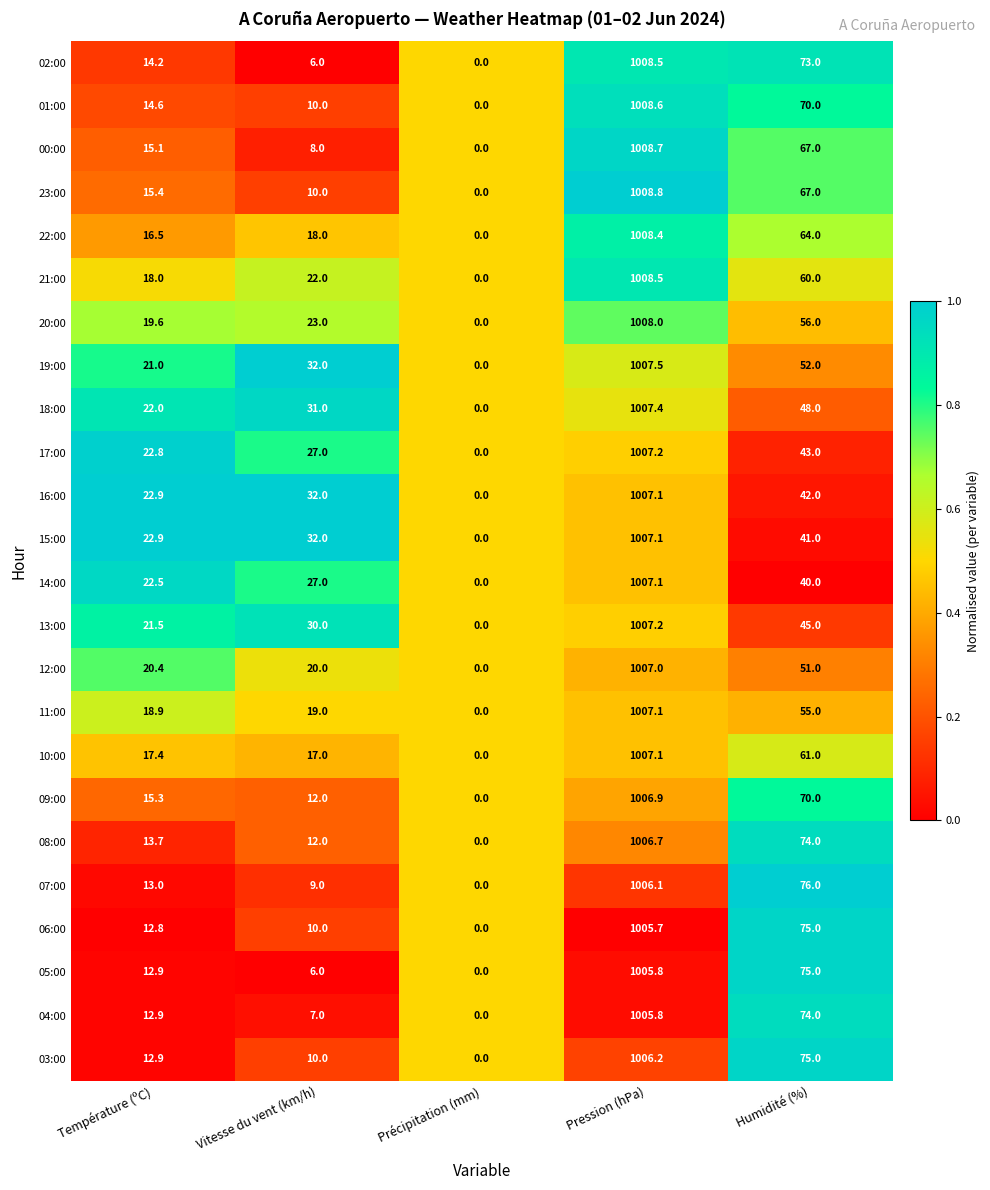

At which category does the chart reach its minimum across all series?

Précipitation (mm)